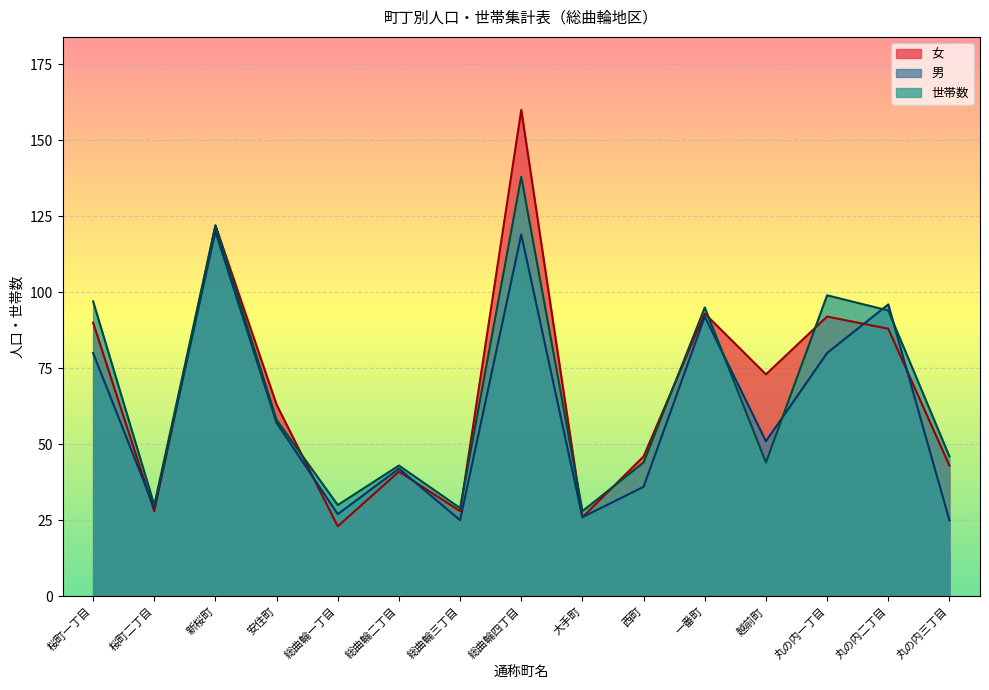

What is the sum of all 女 values?

1016